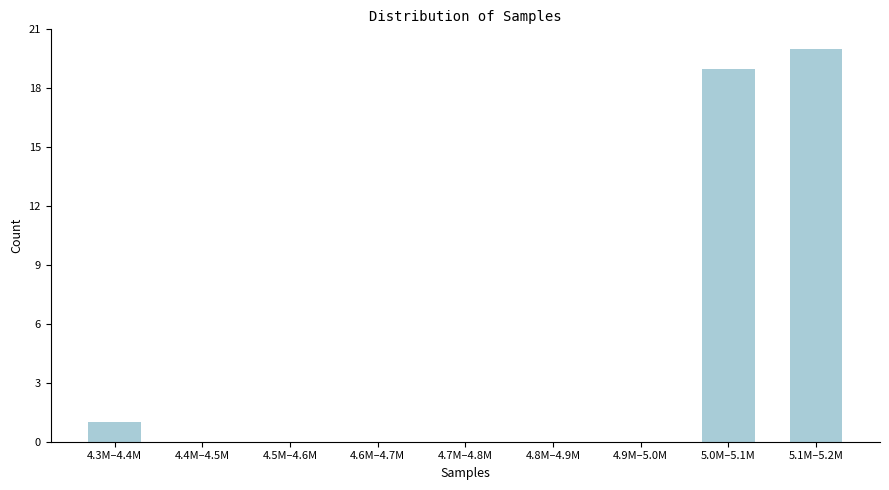

Reading right to left, list all the values displayed in this chart.

5.1M–5.2M=20	5.0M–5.1M=19	4.9M–5.0M=0	4.8M–4.9M=0	4.7M–4.8M=0	4.6M–4.7M=0	4.5M–4.6M=0	4.4M–4.5M=0	4.3M–4.4M=1